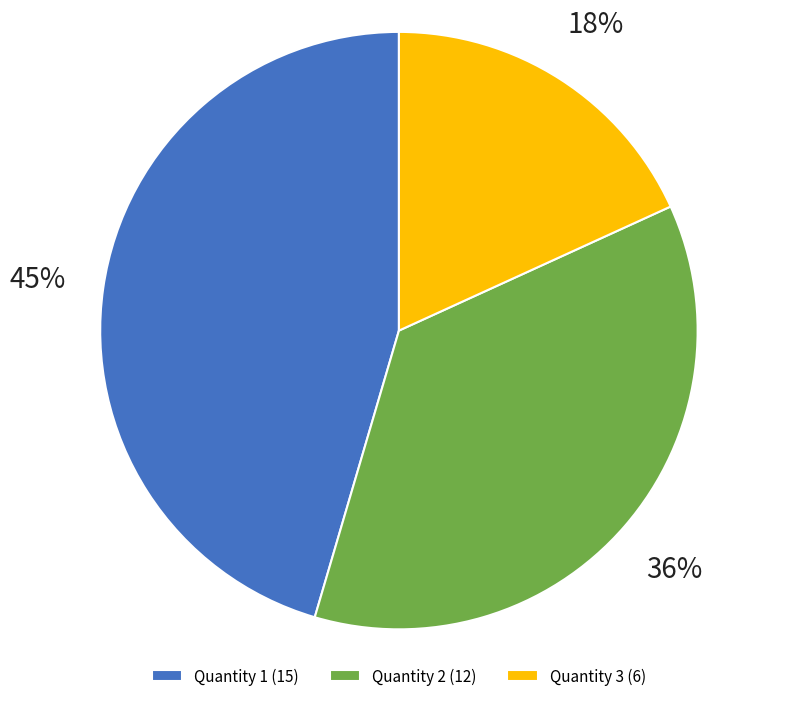

Approximately how many times larger is the value at Quantity 2 (12) compared to Quantity 3 (6)?

2.0